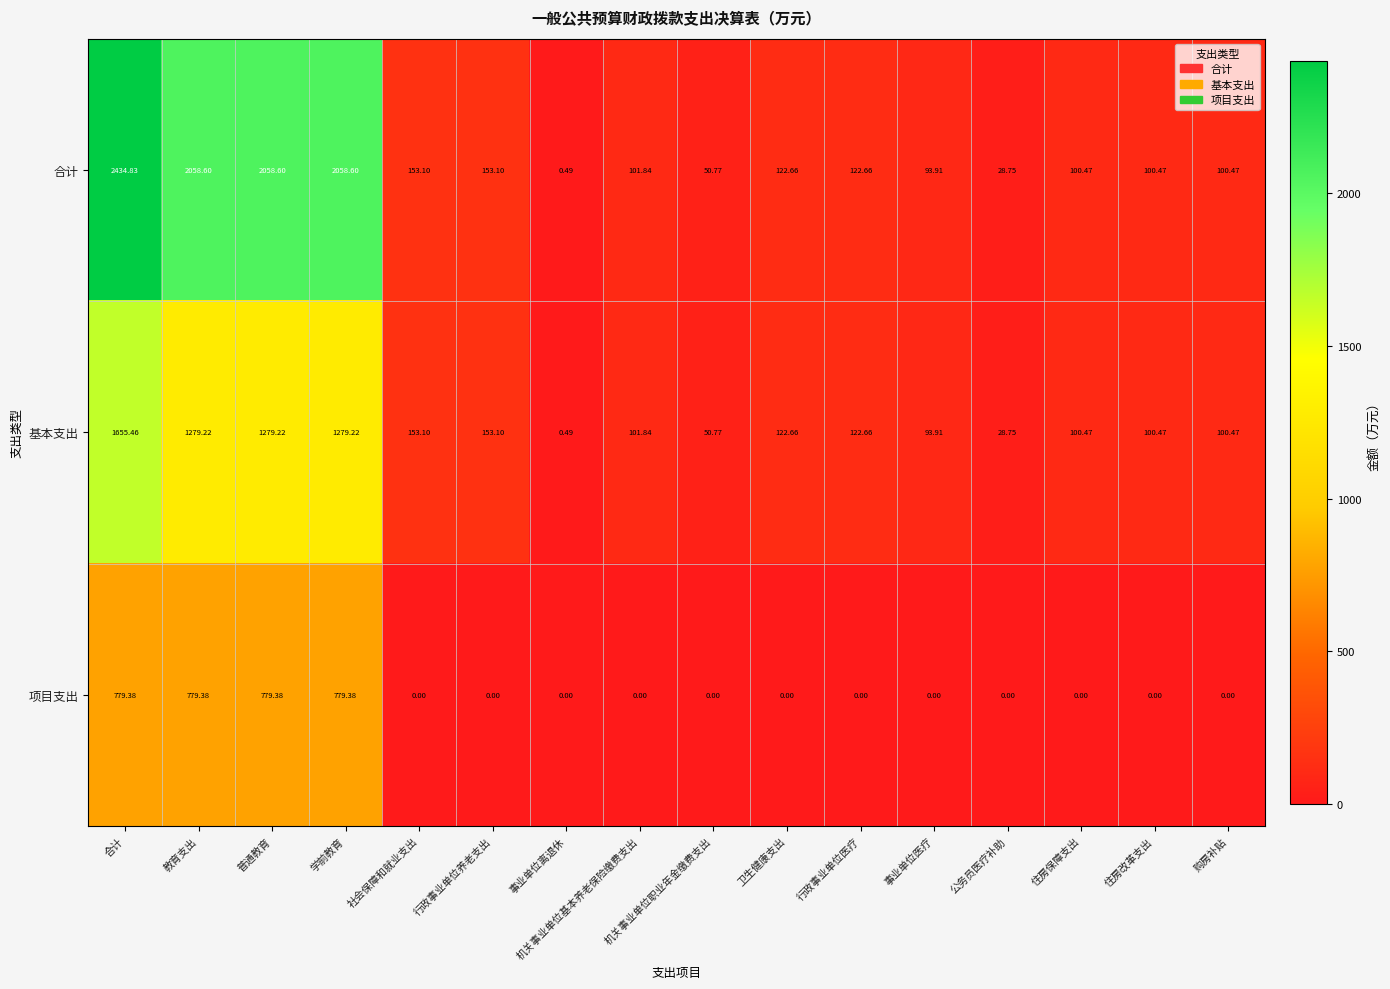

Which series has the largest range (max minus min)?

合计